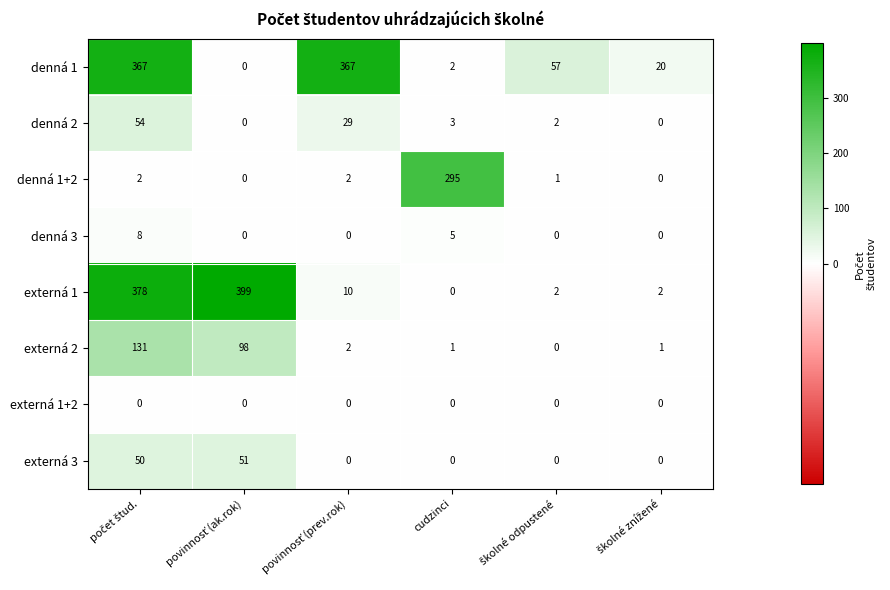

At which label does externá 1 reach its minimum?

cudzinci